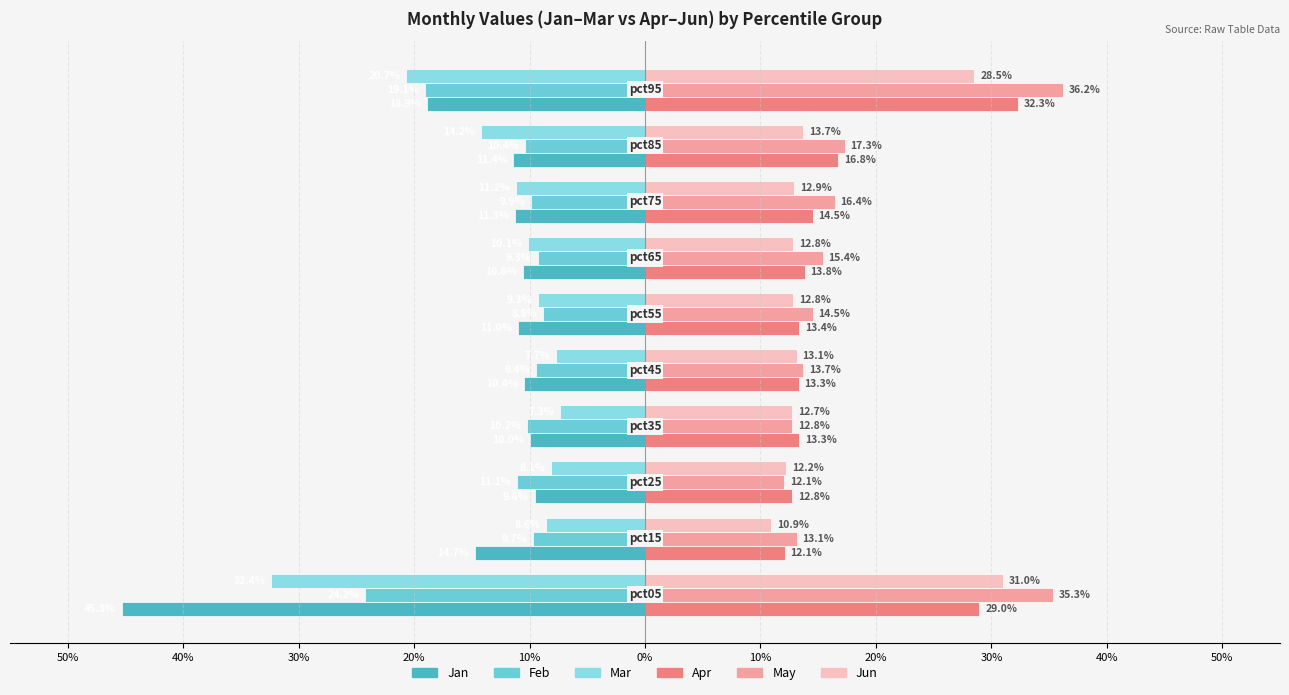

Reading left to right, extract all data points from this chart.

Jan: -0.5	-0.1	-0.1	-0.1	-0.1	-0.1	-0.1	-0.1	-0.1	-0.2
Feb: -0.2	-0.1	-0.1	-0.1	-0.1	-0.1	-0.1	-0.1	-0.1	-0.2
Mar: -0.3	-0.1	-0.1	-0.1	-0.1	-0.1	-0.1	-0.1	-0.1	-0.2
Apr: 0.3	0.1	0.1	0.1	0.1	0.1	0.1	0.1	0.2	0.3
May: 0.4	0.1	0.1	0.1	0.1	0.1	0.2	0.2	0.2	0.4
Jun: 0.3	0.1	0.1	0.1	0.1	0.1	0.1	0.1	0.1	0.3